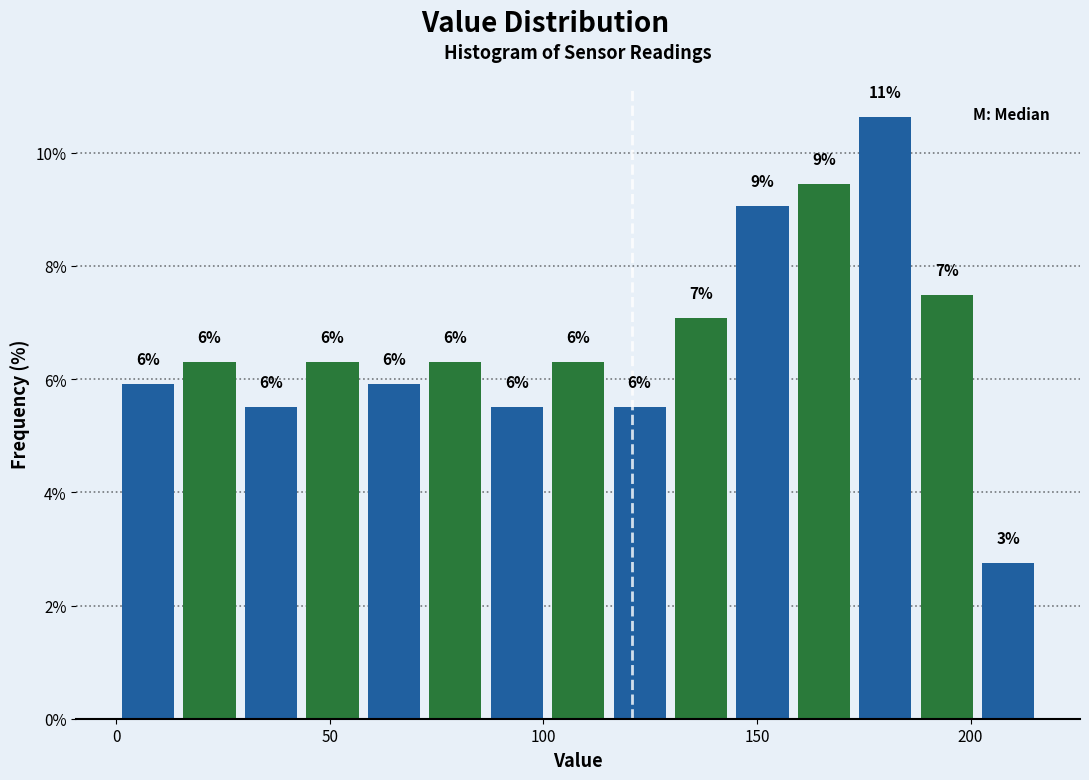

Around what value on the x-axis is the tallest bar? Give the approximate position of its centre, as read against the axis.

180